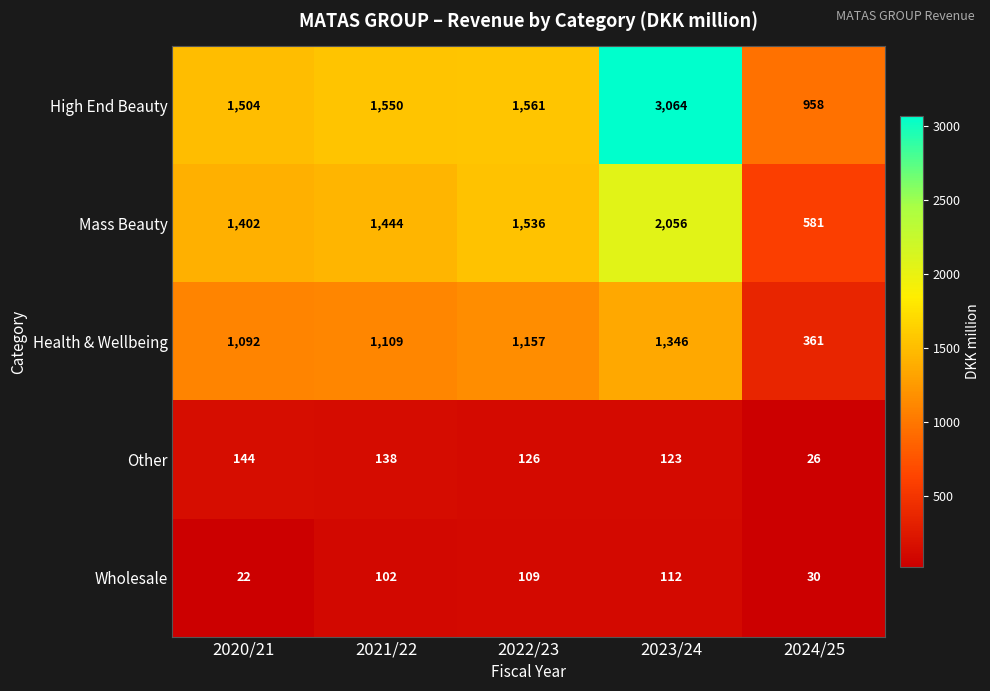

At which category does the chart reach its peak across all series?

2023/24